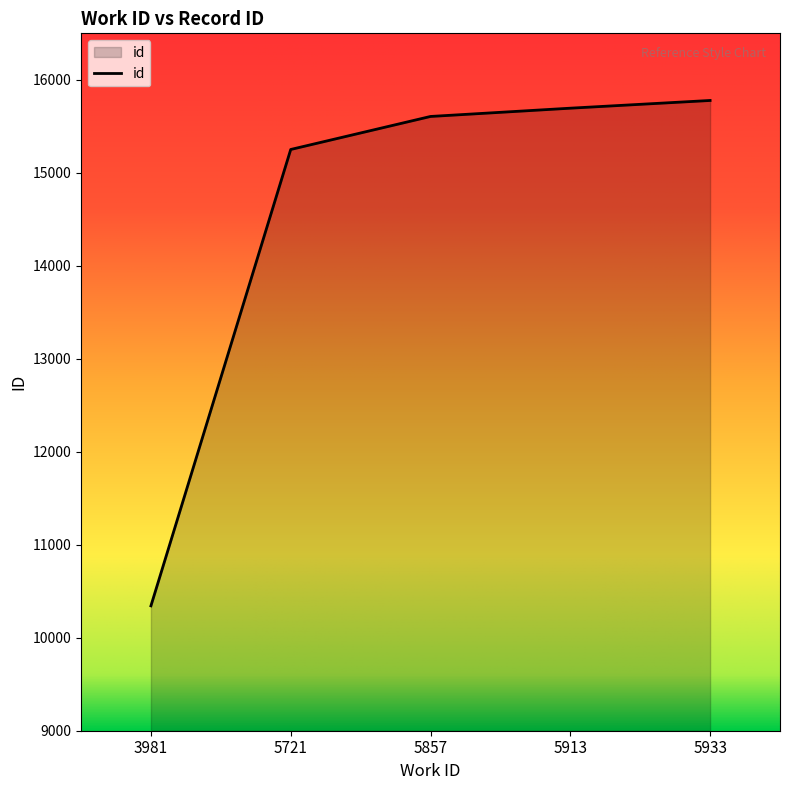

How many values are below 15606?

2